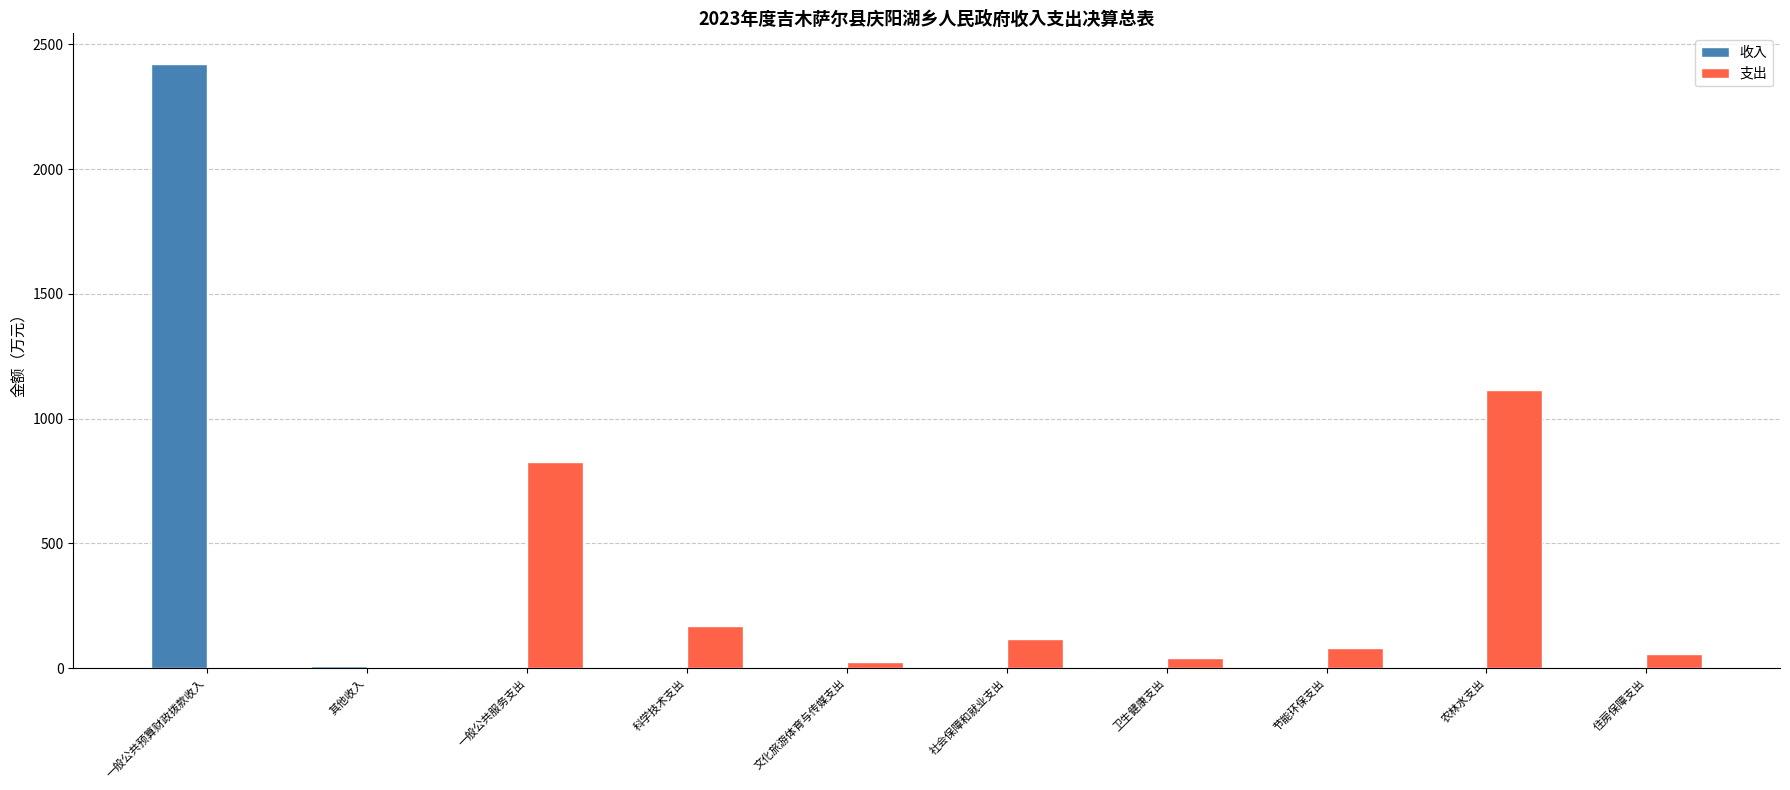

Which series changed the most between 科学技术支出 and 农林水支出?

支出